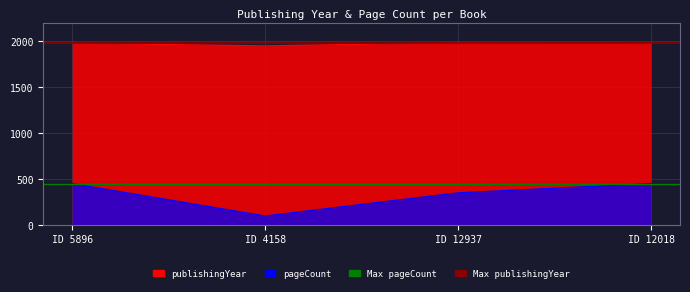

Between ID 12937 and ID 12018, which is larger?

ID 12937